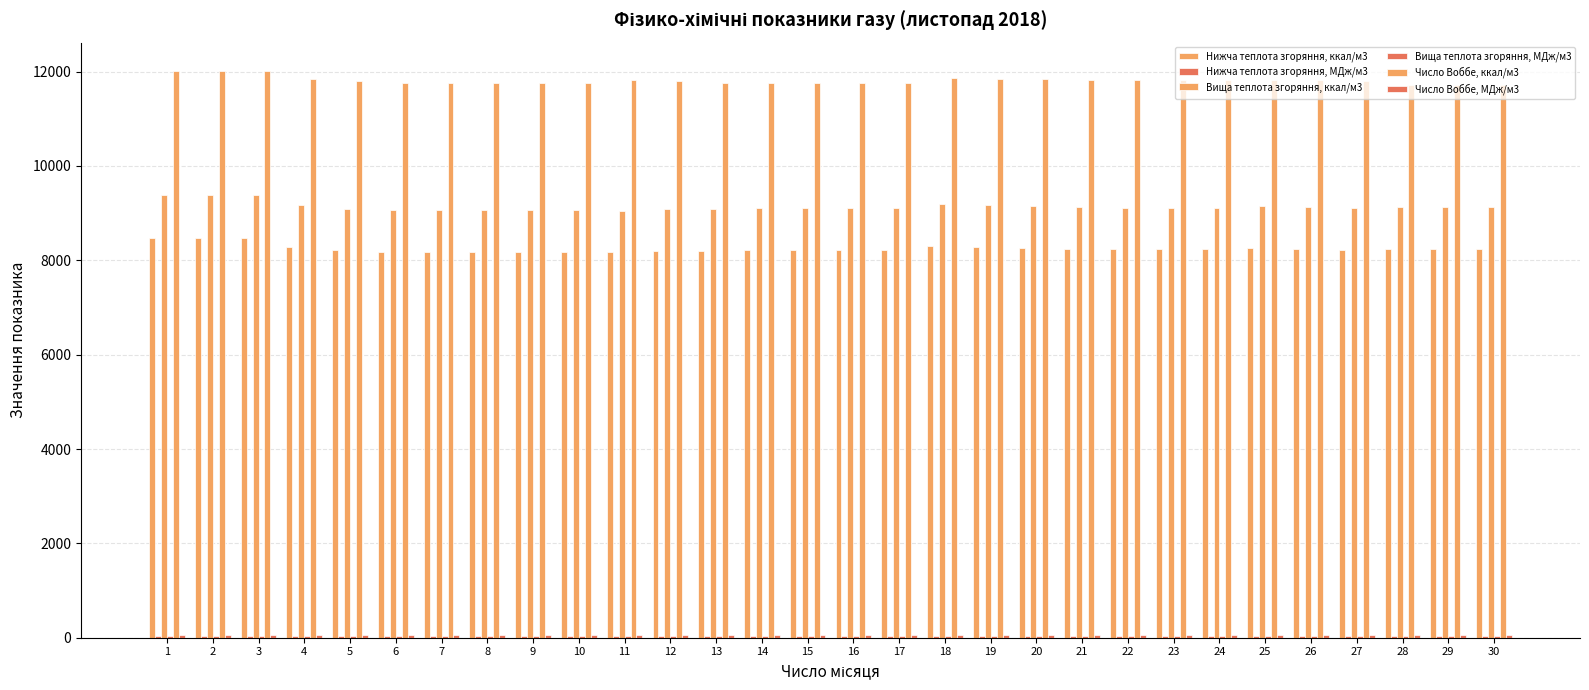

Where does the Число Воббе, ккал/м3 series first go above 11810?

1